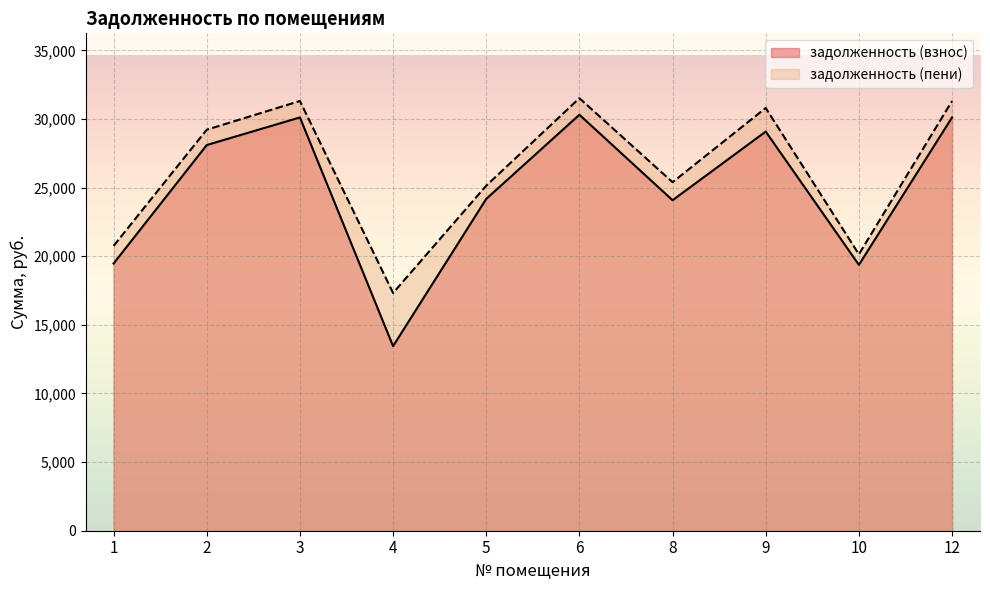

What is the total value across all series at 6?

61816.3